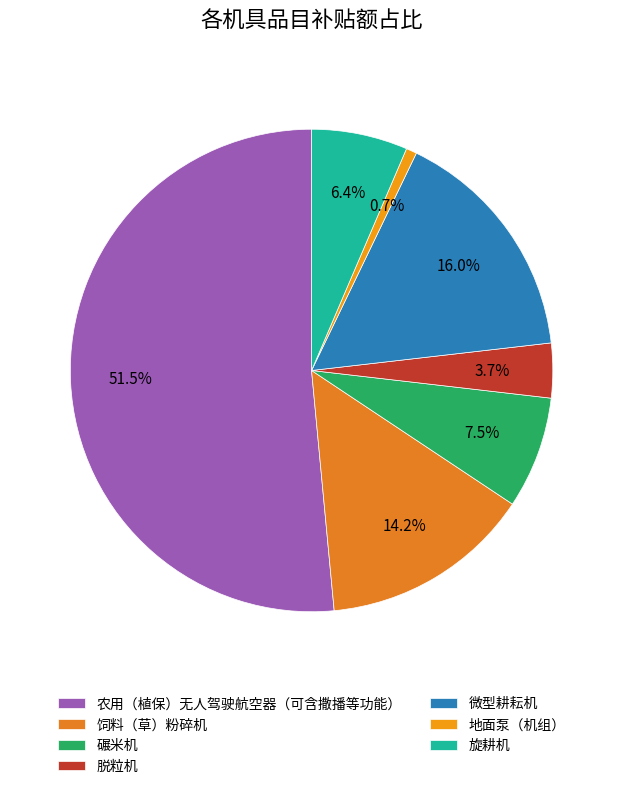

What is the ratio of the value at 农用（植保）无人驾驶航空器（可含撒播等功能） to the value at 旋耕机?

8.0